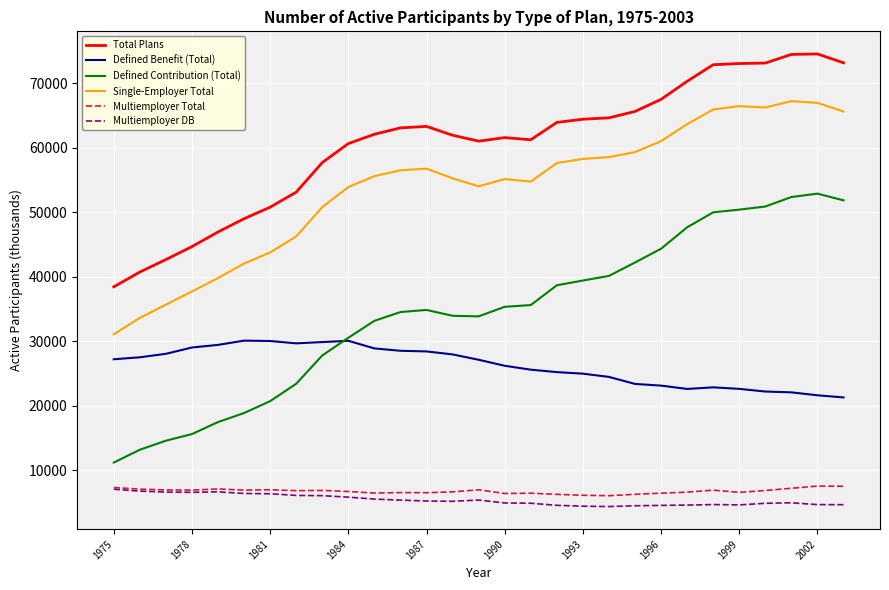

Which series has the widest spread of values?

Defined Contribution (Total)